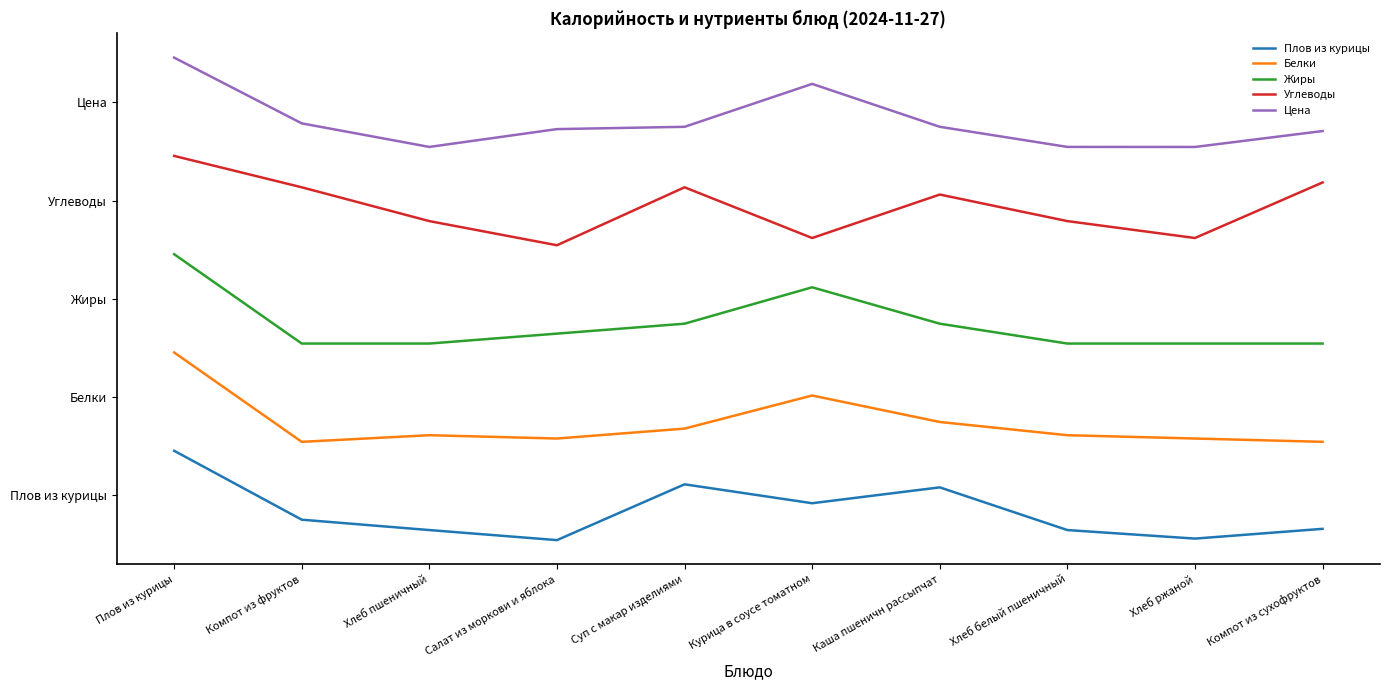

At which category does Жиры reach its first local peak?

Курица в соусе томатном